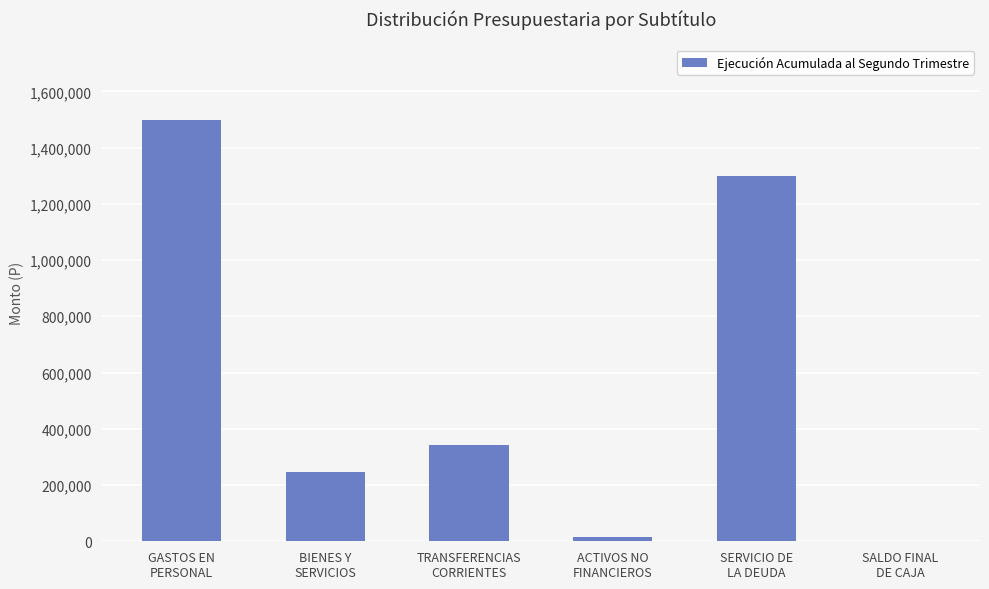

Reading right to left, list all the values displayed in this chart.

0	1298383	15989	344077	244687	1497437